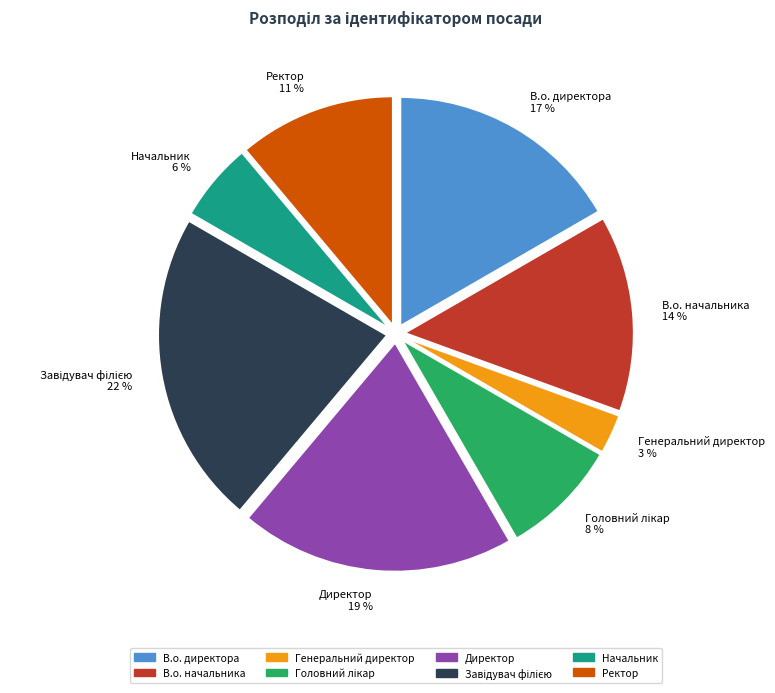

What percentage is the Начальник slice, to the nearest percent?

6%